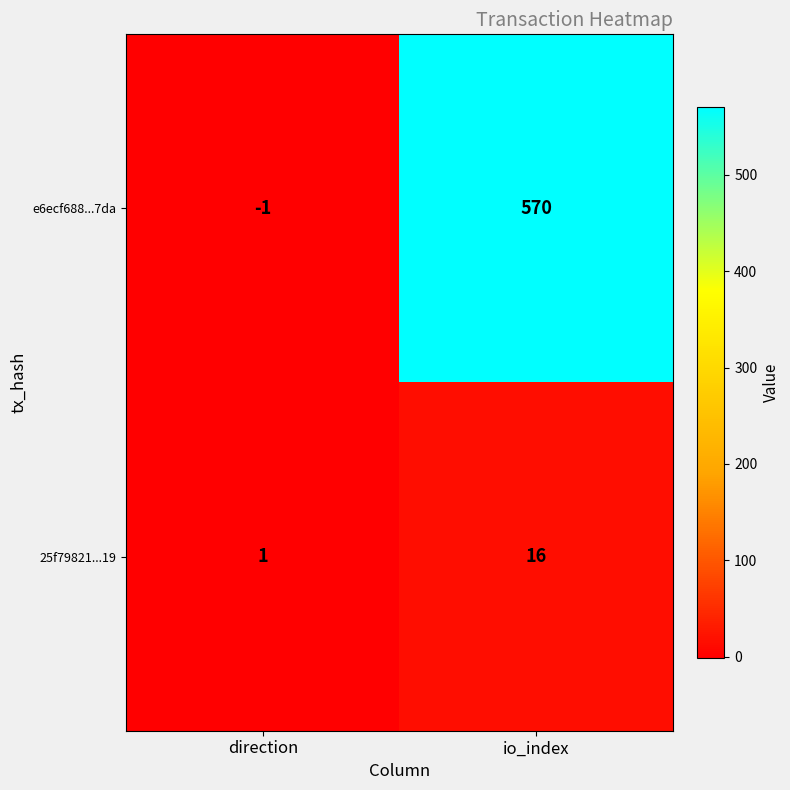

Is it true that 25f79821...19 equals 25 at io_index?

False